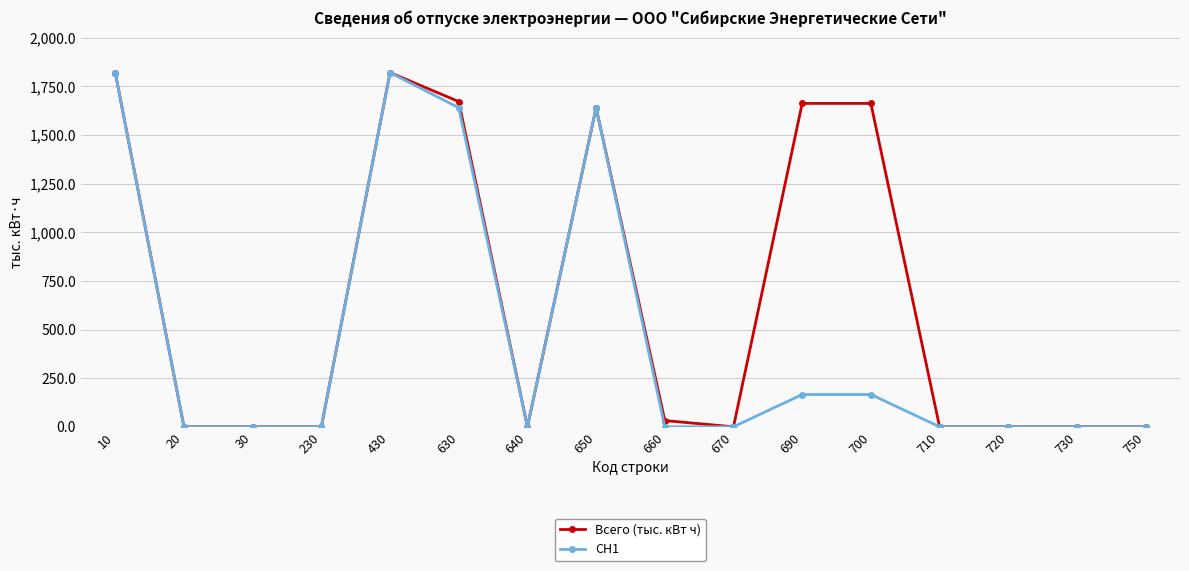

True or false: Всего (тыс. кВт ч) has more than 0 points higher than both neighbors.

True